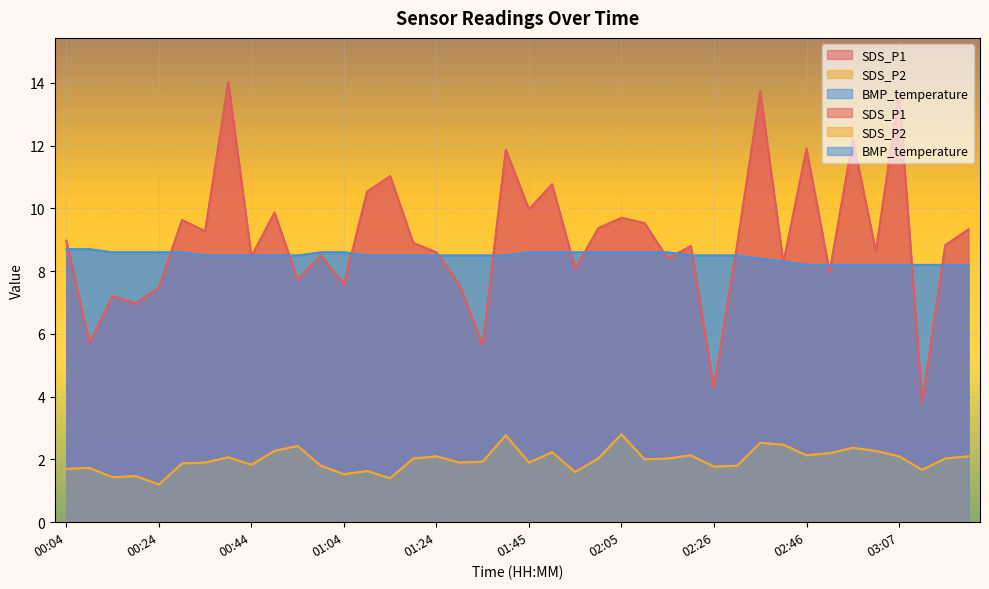

At which label does BMP_temperature reach its minimum?

02:46